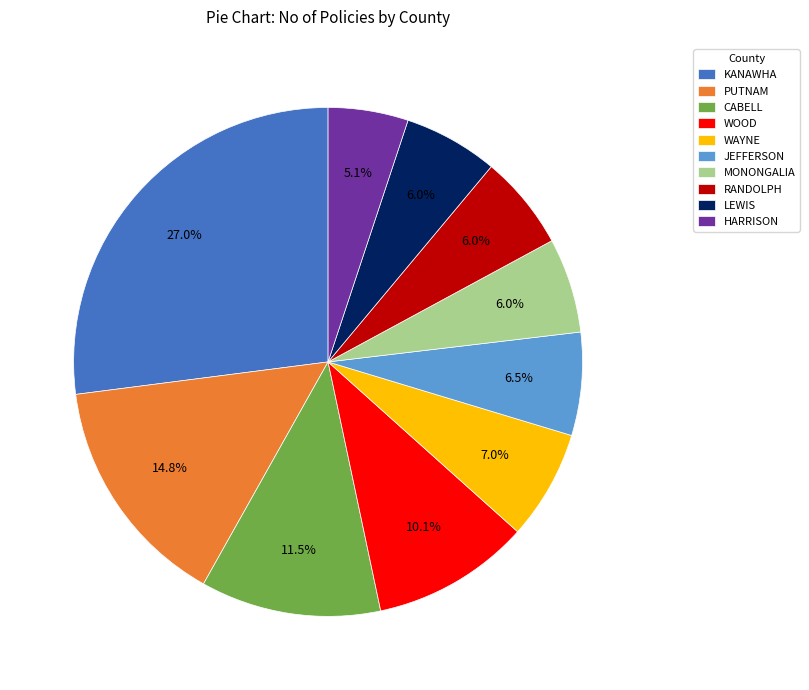

Does any single category account for the majority?

No